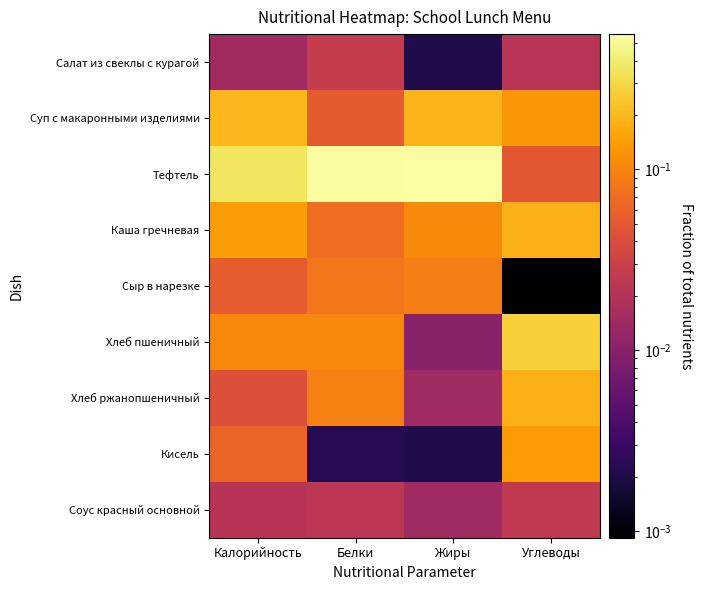

Rank the series at Калорийность from lowest to highest value.

Салат из свеклы с курагой, Соус красный основной, Хлеб ржанопшеничный, Сыр в нарезке, Кисель, Хлеб пшеничный, Каша гречневая, Суп с макаронными изделиями, Тефтель